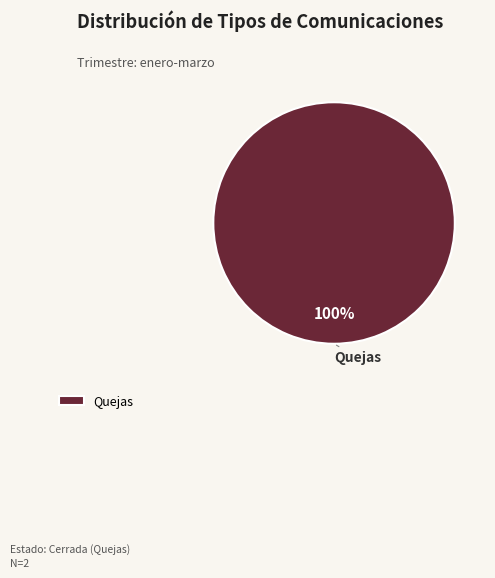

Is there any slice that represents more than half of the pie?

Yes